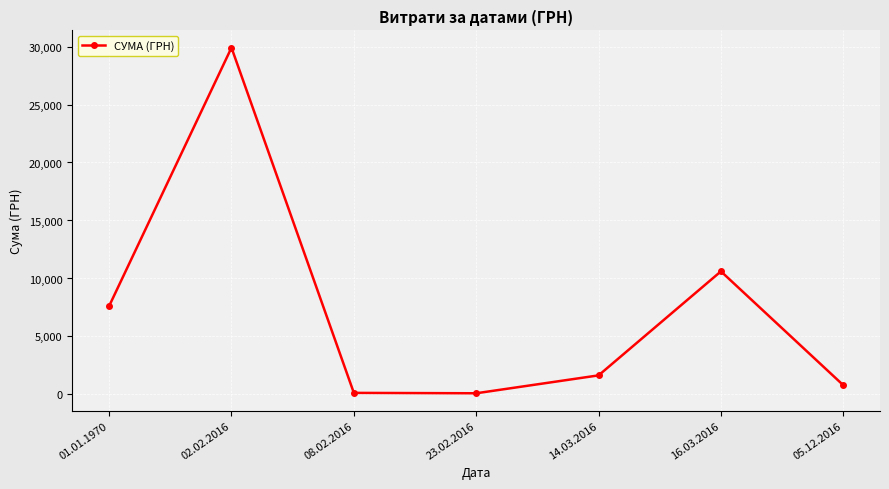

Count the number of data series in this chart.

1